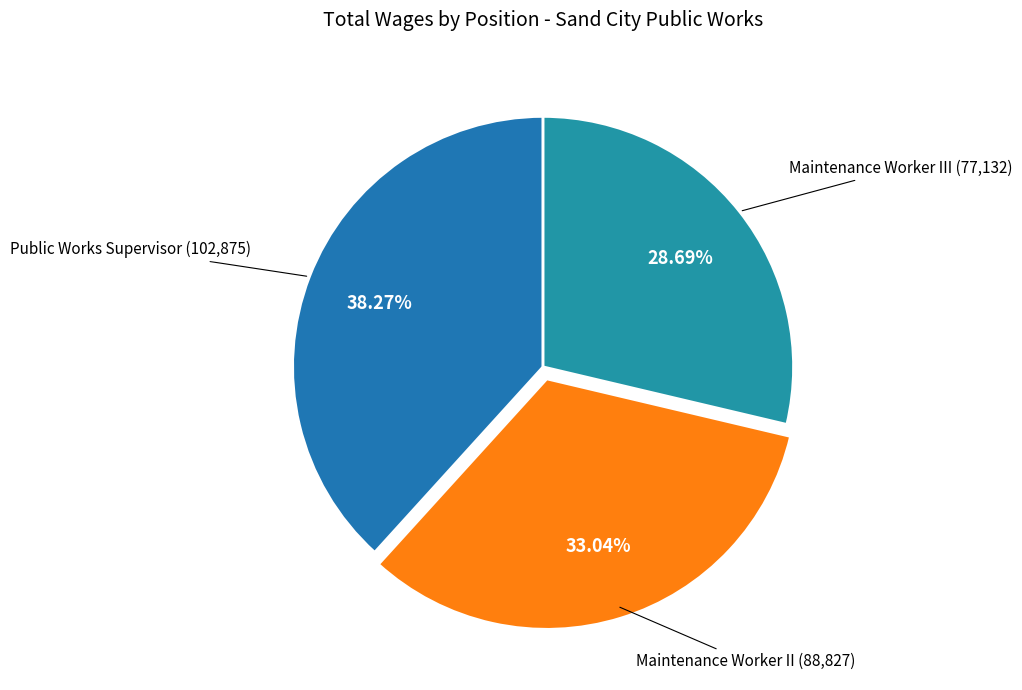

Count the number of slices in the pie.

3